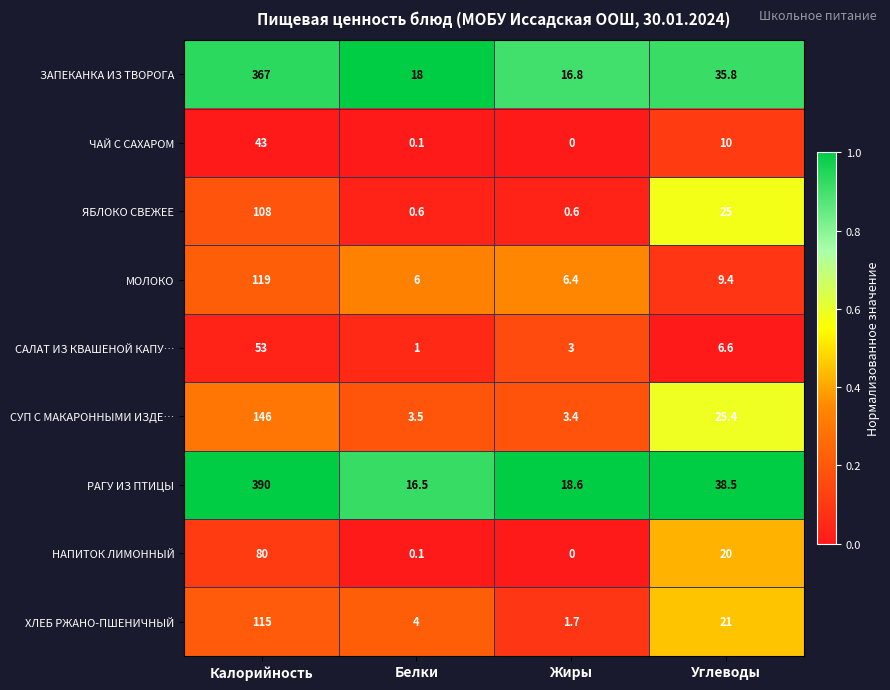

Which series has the largest range (max minus min)?

РАГУ ИЗ ПТИЦЫ